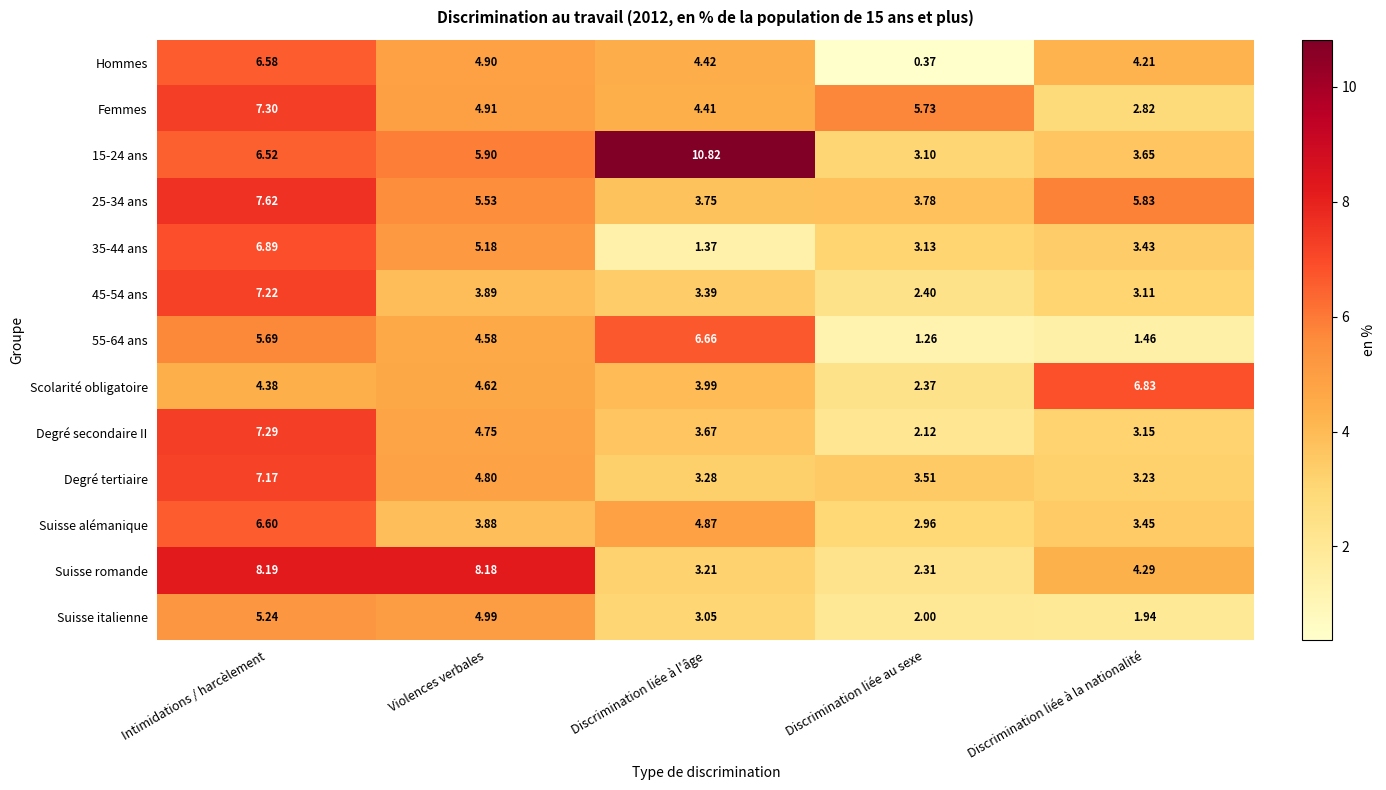

Where does the Suisse alémanique series first go above 3?

Intimidations / harcèlement